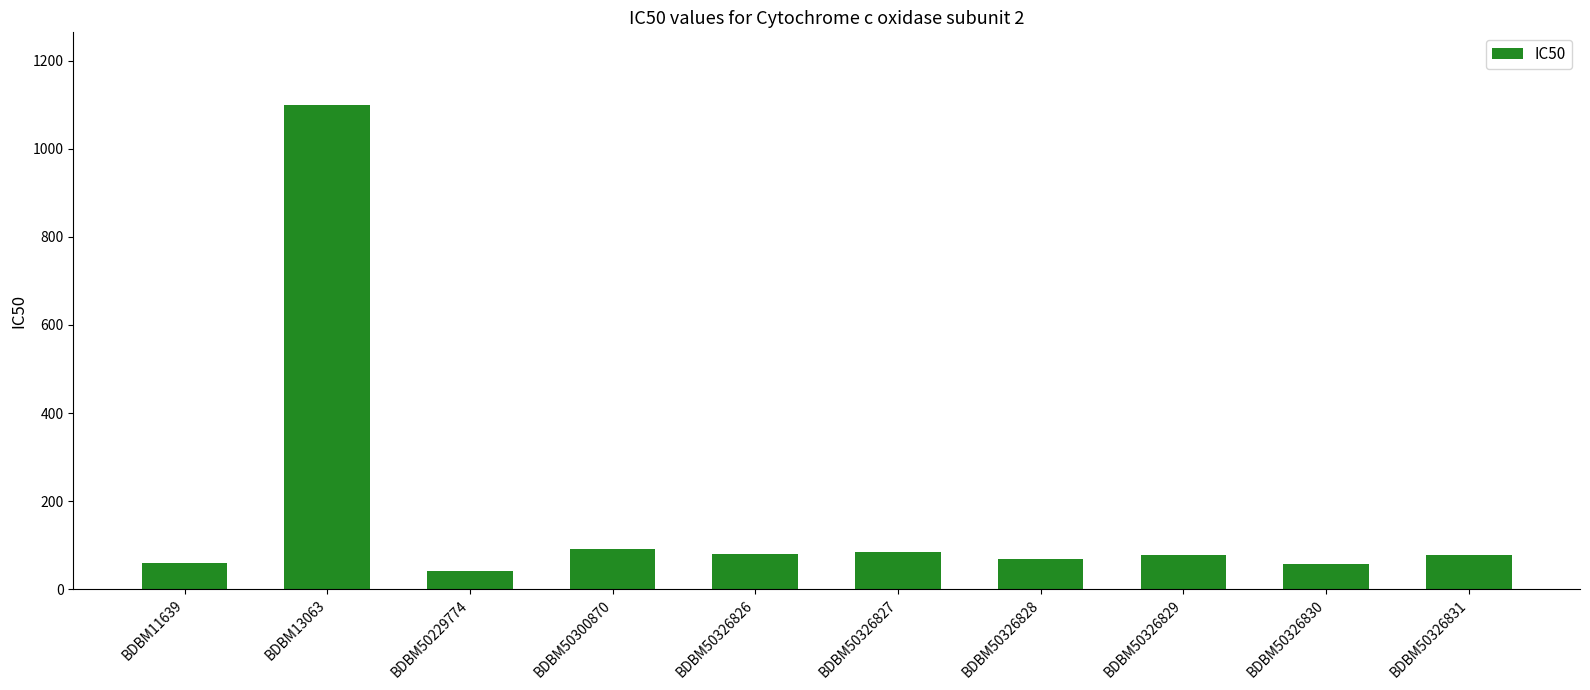

What is the change in value from BDBM11639 to BDBM50326828?

+9